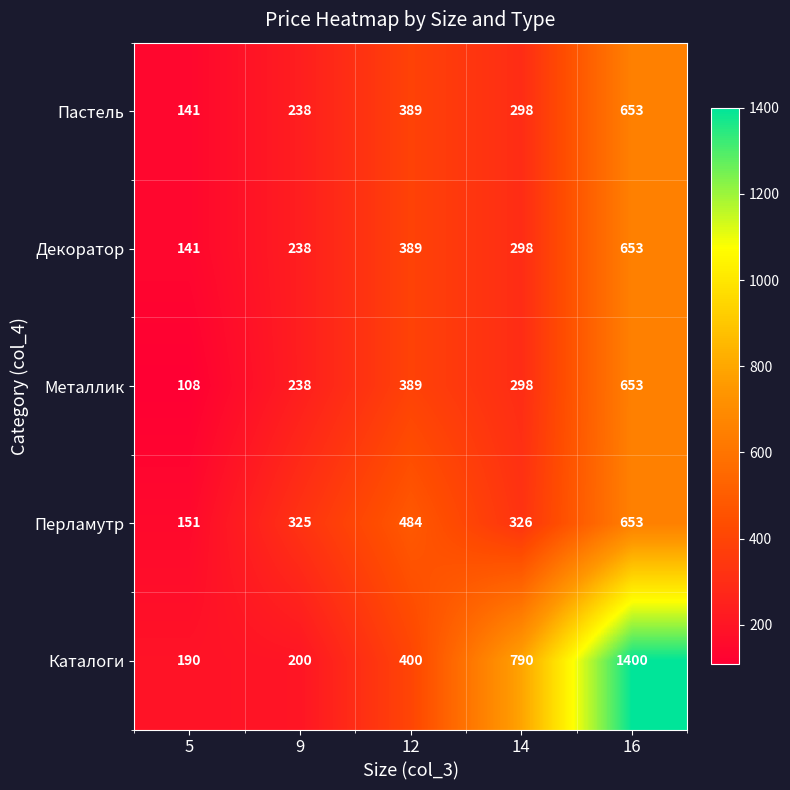

At which label does Декоратор first exceed 298?

12